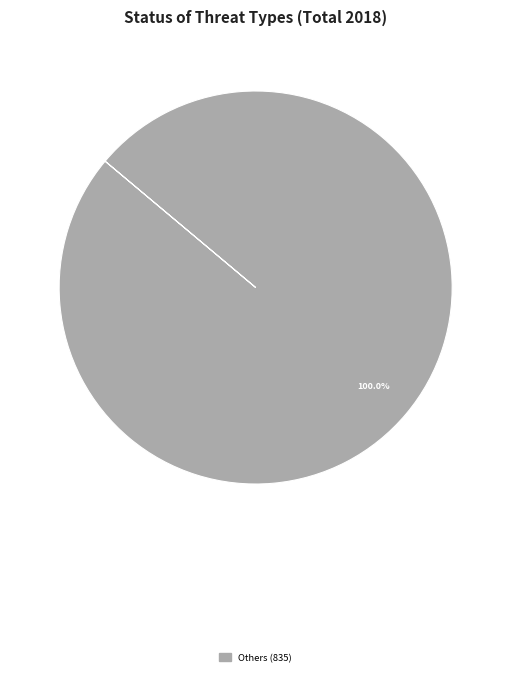

How many slices are in this pie chart?

1